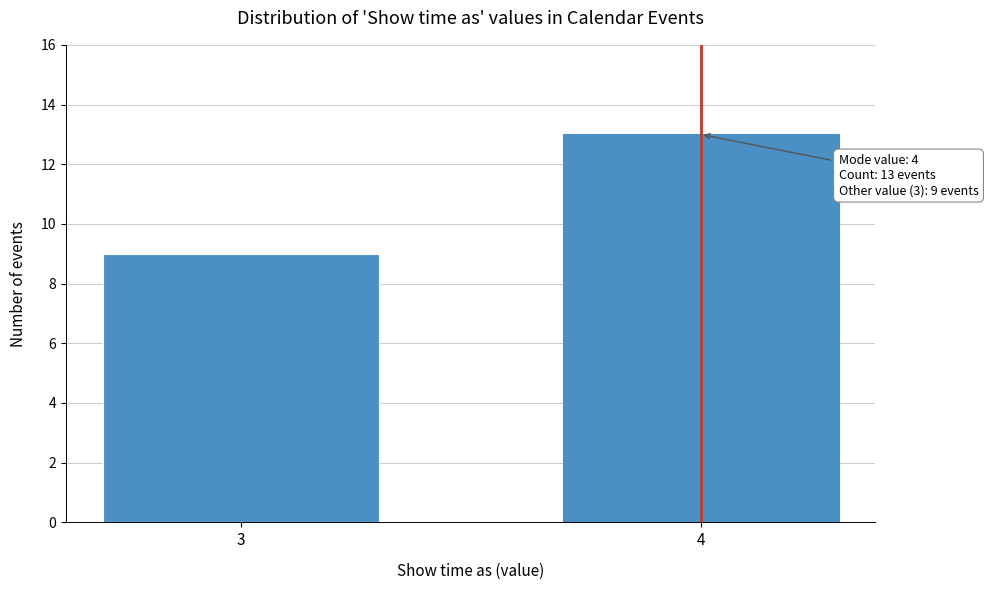

Reading left to right, what are all the values shown in this chart?

3=9	4=13